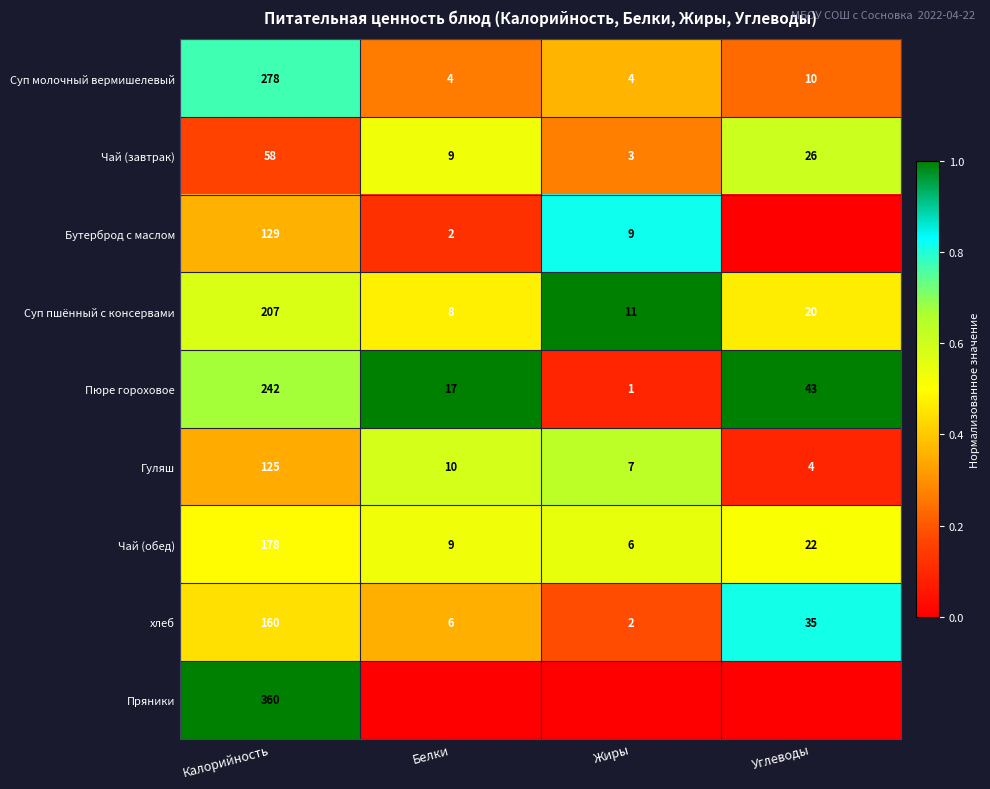

What value does the Чай (завтрак) series have at Углеводы, to the nearest 5?

25